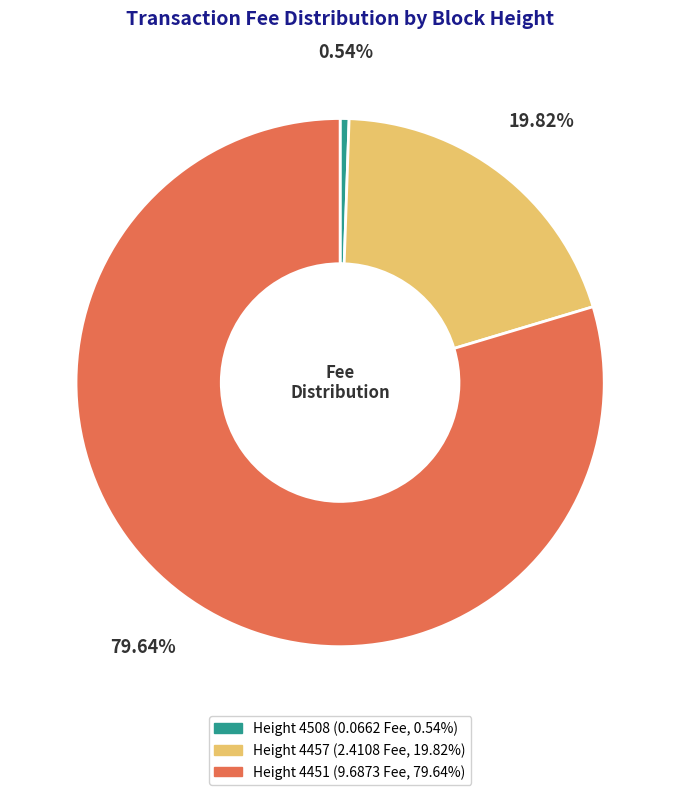

The Height 4508 slice represents 1% of the pie. True or false?

True